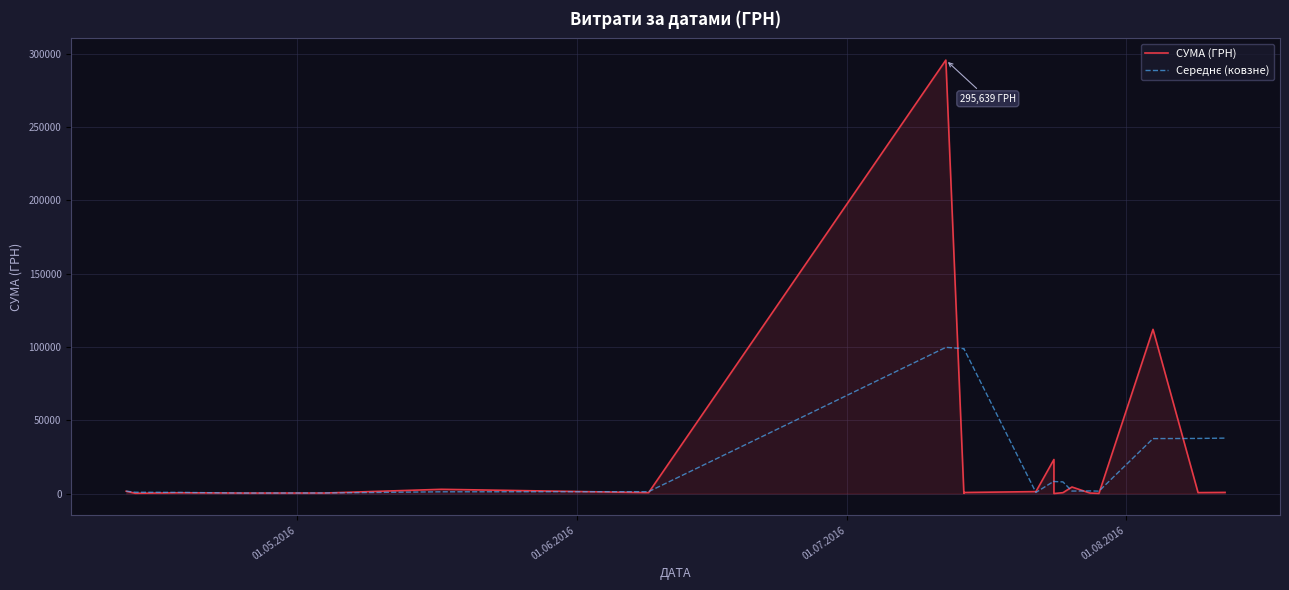

What is the average value of the Середнє (ковзне) series?

22352.1